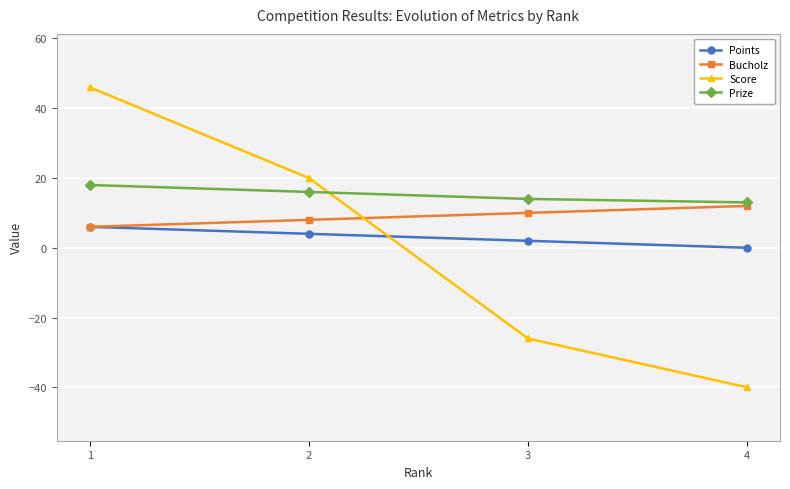

What is the value of the Prize point at the 2nd from the left?

16